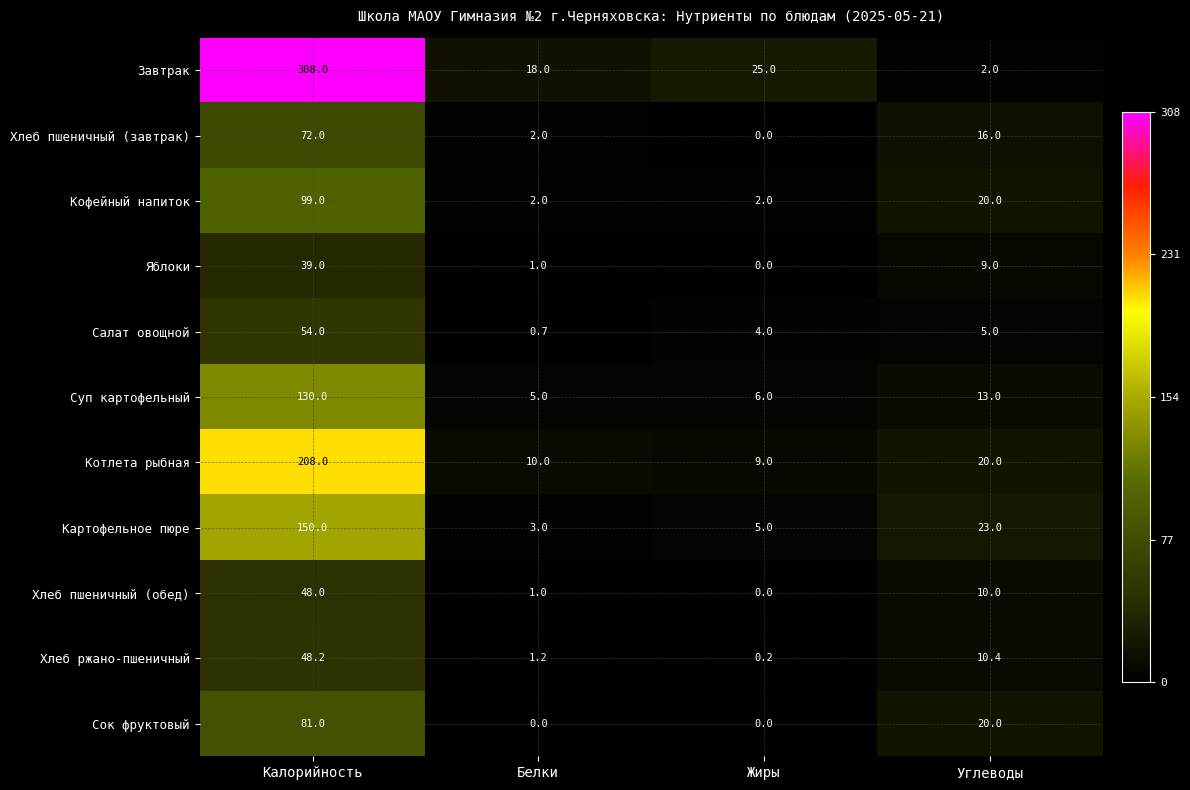

Which label corresponds to the largest value in the chart?

Калорийность